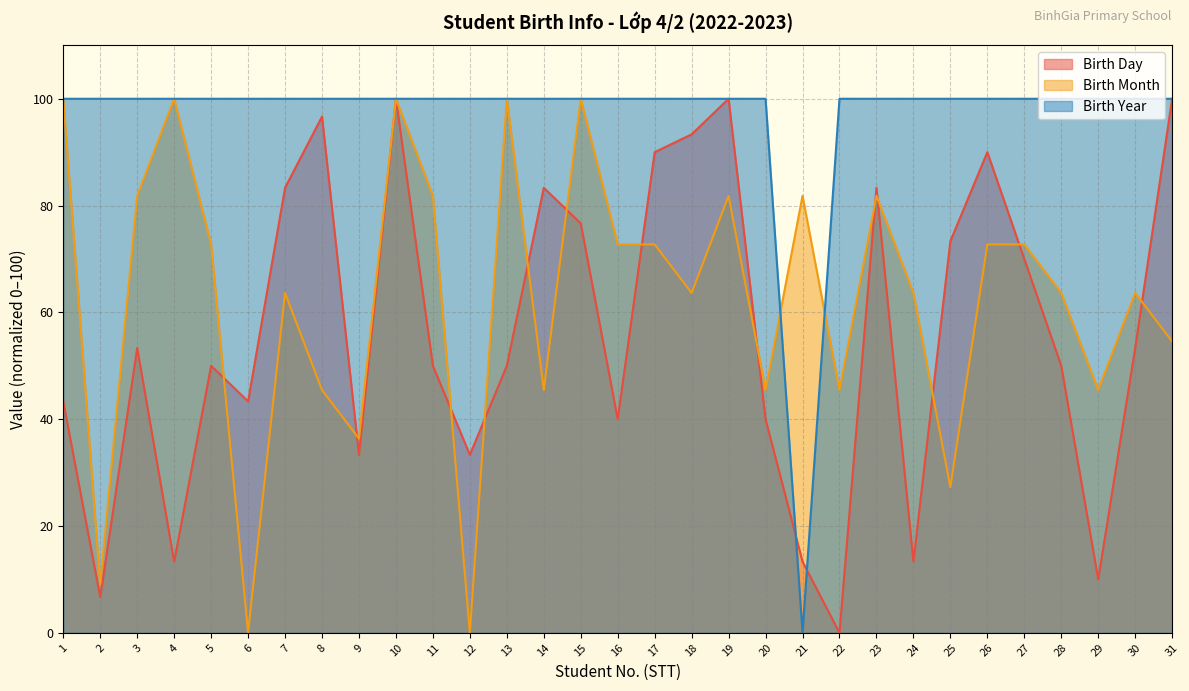

How many data points in Birth Day are above 50?

15